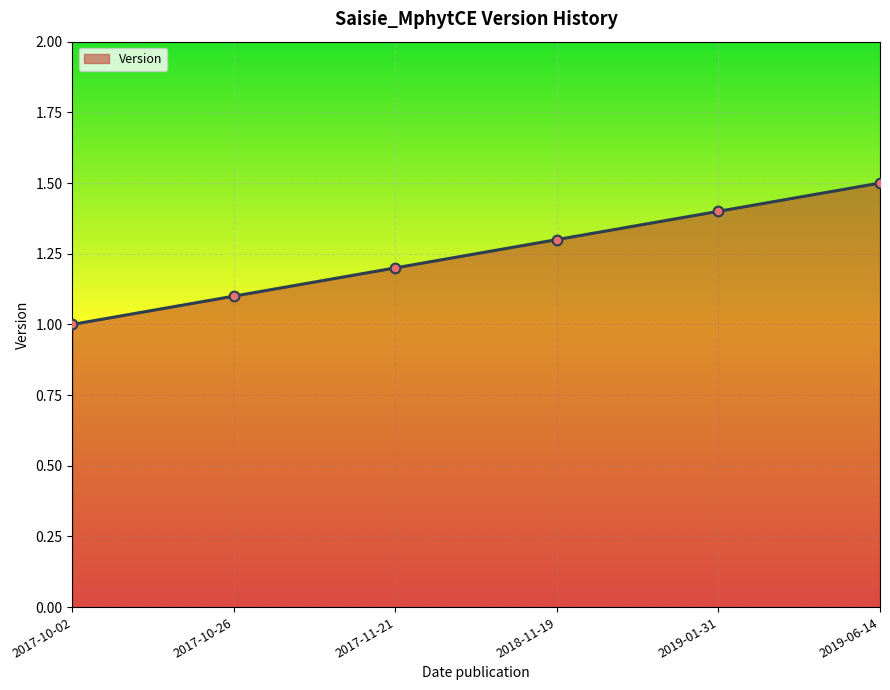

The value at 2019-06-14 is 1.5. True or false?

True